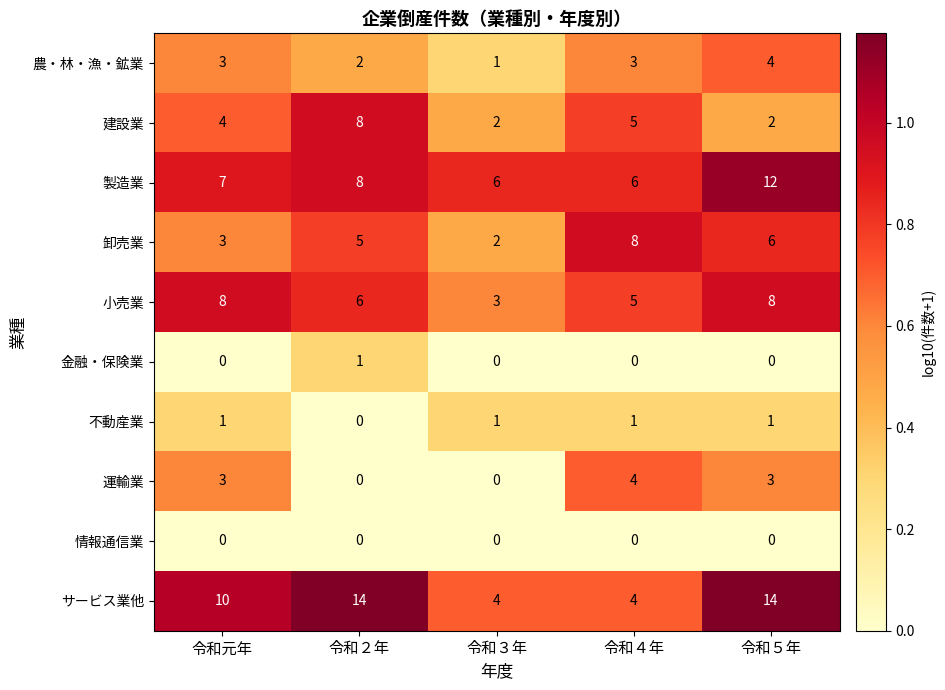

What is the difference between the highest and lowest values at 令和元年?

10